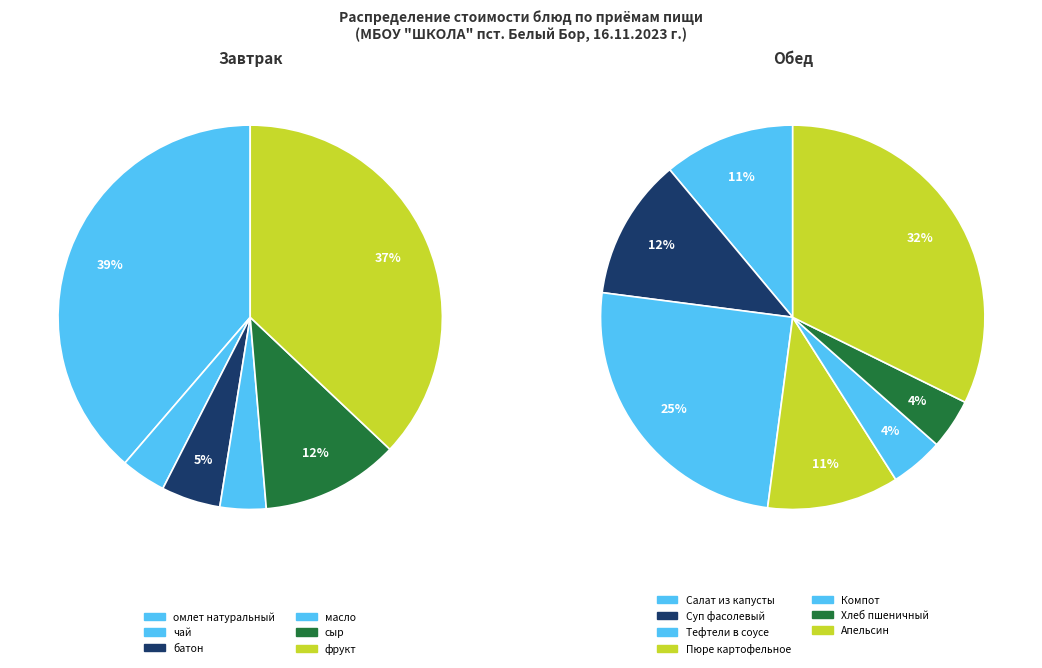

Does any single category account for the majority?

No